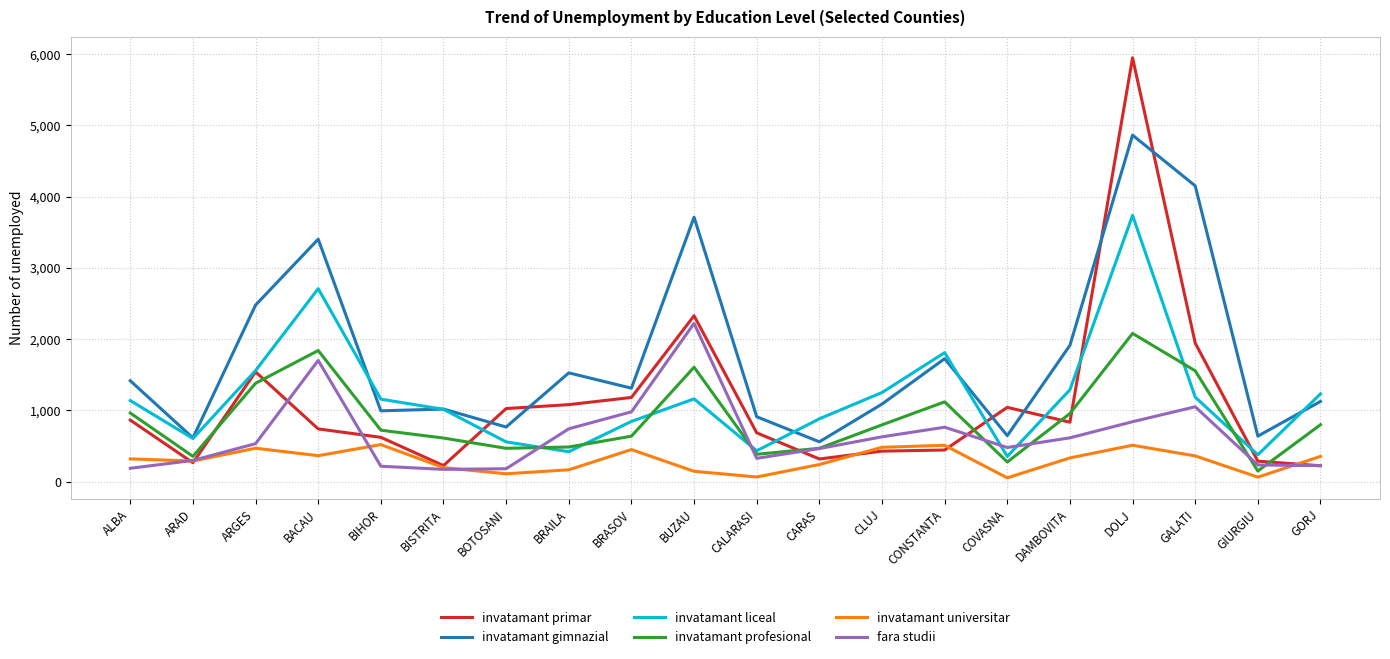

In invatamant liceal, how many points are higher than both neighbors (excluding endpoints)?

4